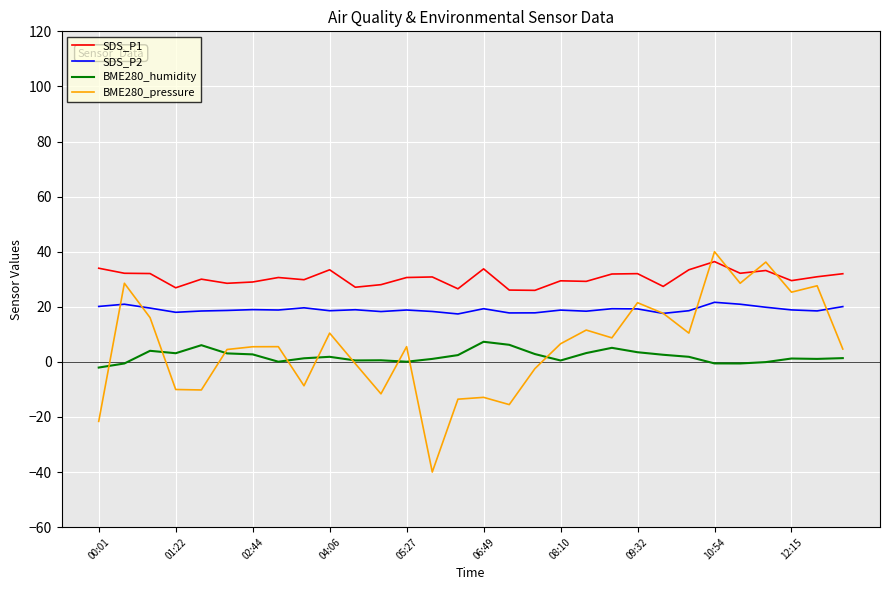

Which series has the largest range (max minus min)?

BME280_pressure